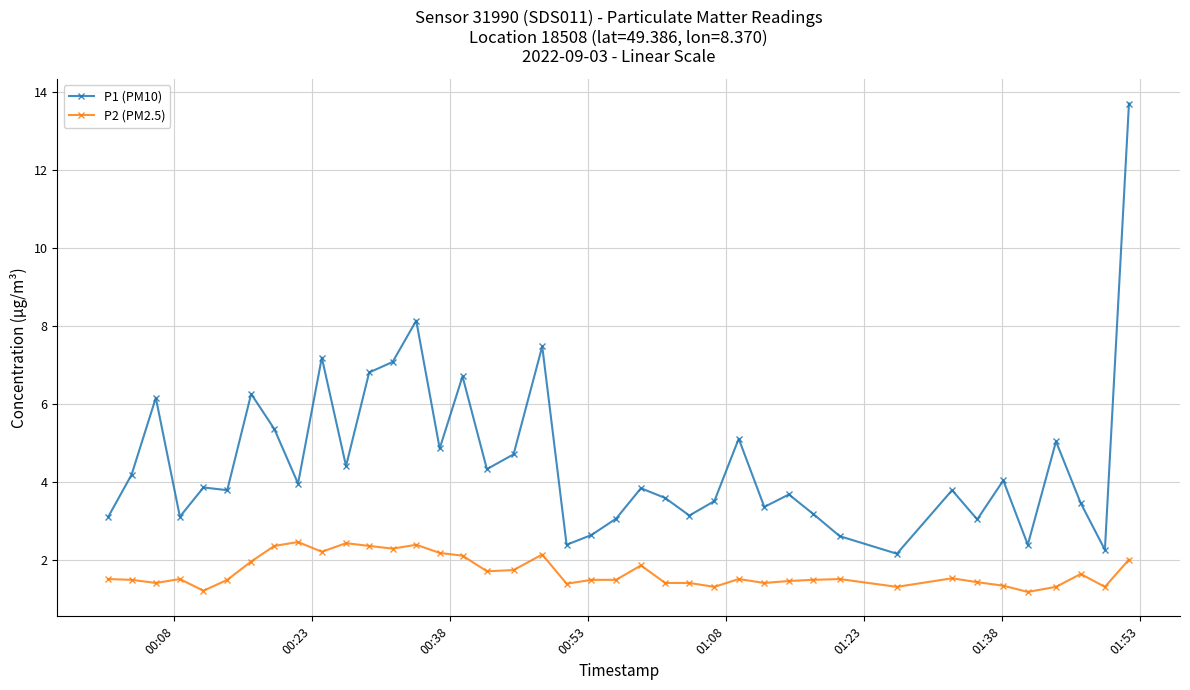

Is this an area chart (filled region under the line)?

No